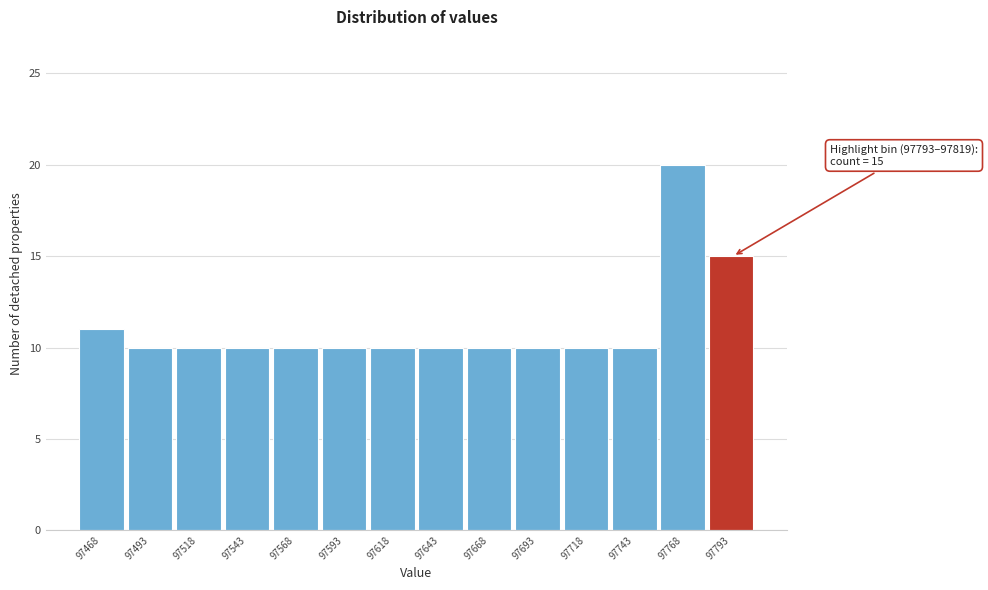

Reading left to right, extract all data points from this chart.

97468=11	97493=10	97518=10	97543=10	97568=10	97593=10	97618=10	97643=10	97668=10	97693=10	97718=10	97743=10	97768=20	97793=15